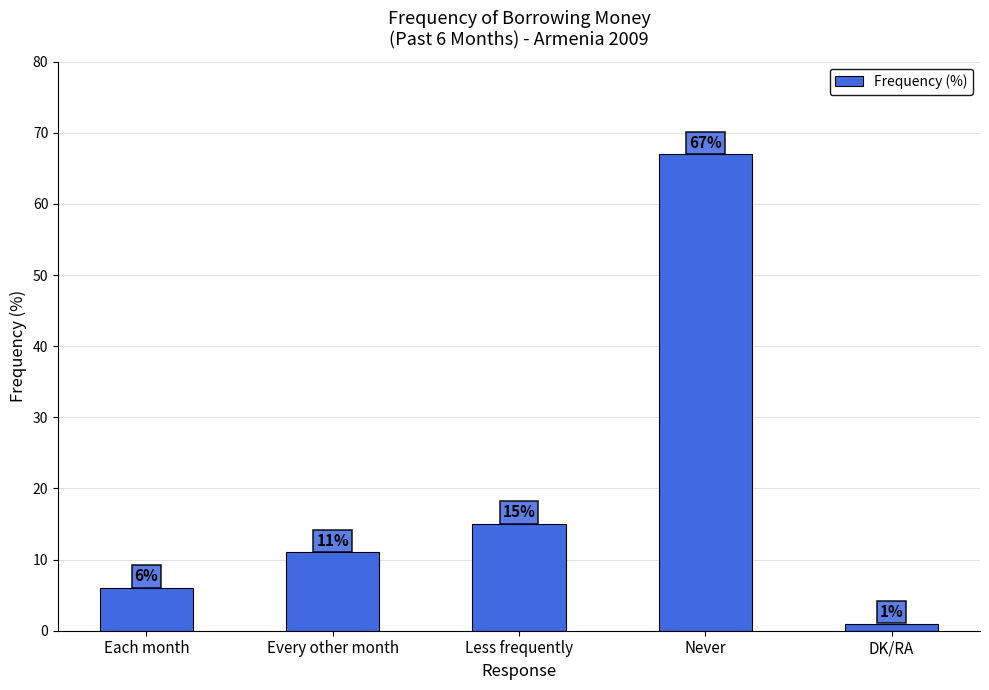

List the labels in order of value, smallest first.

DK/RA, Each month, Every other month, Less frequently, Never